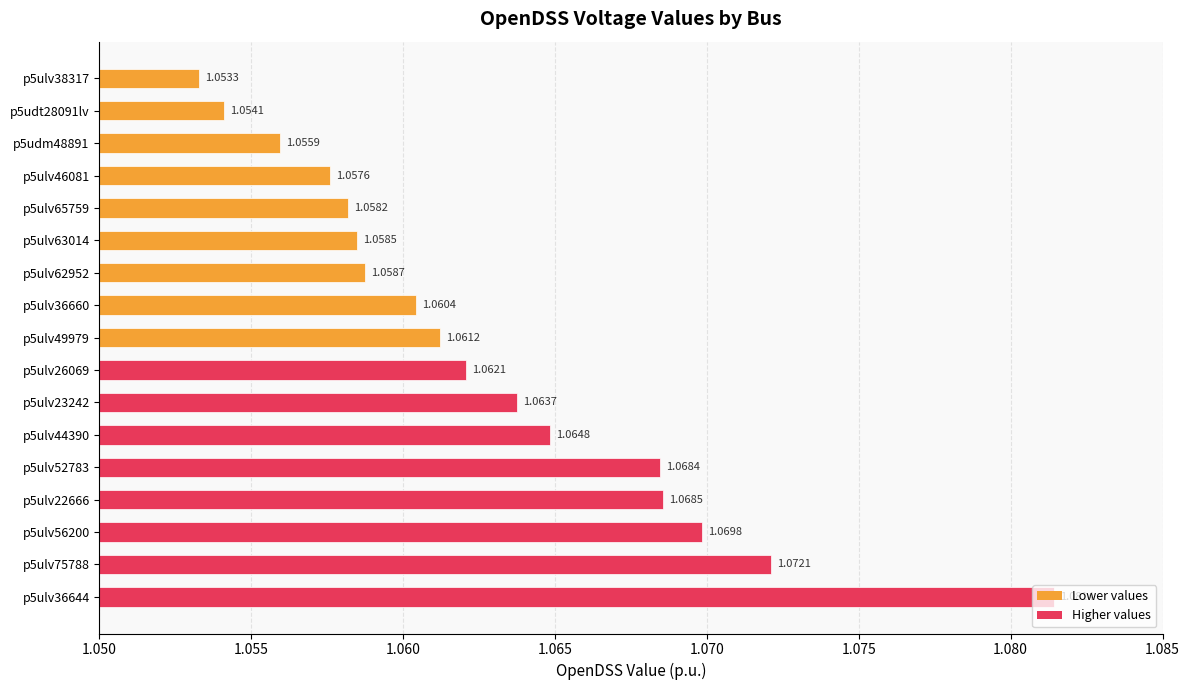

Between p5ulv36644 and p5ulv22666, which is larger?

p5ulv36644